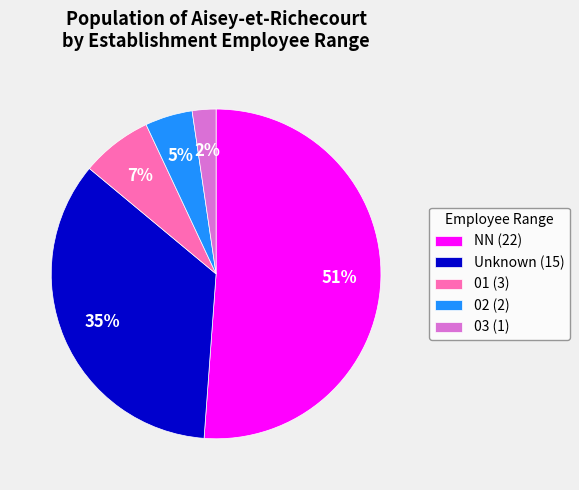

How many segments does this pie chart have?

5